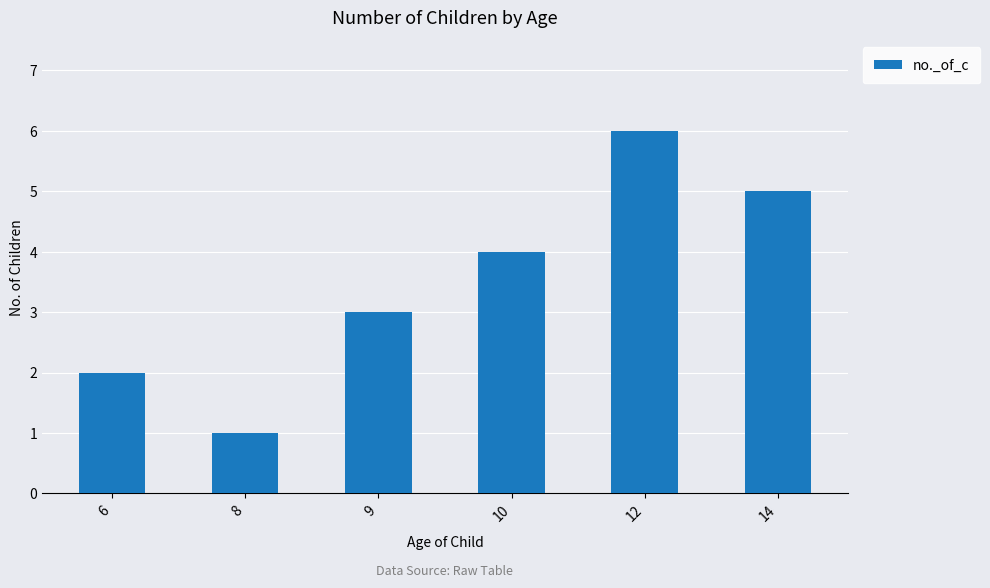

At which label is the value closest to 3?

9